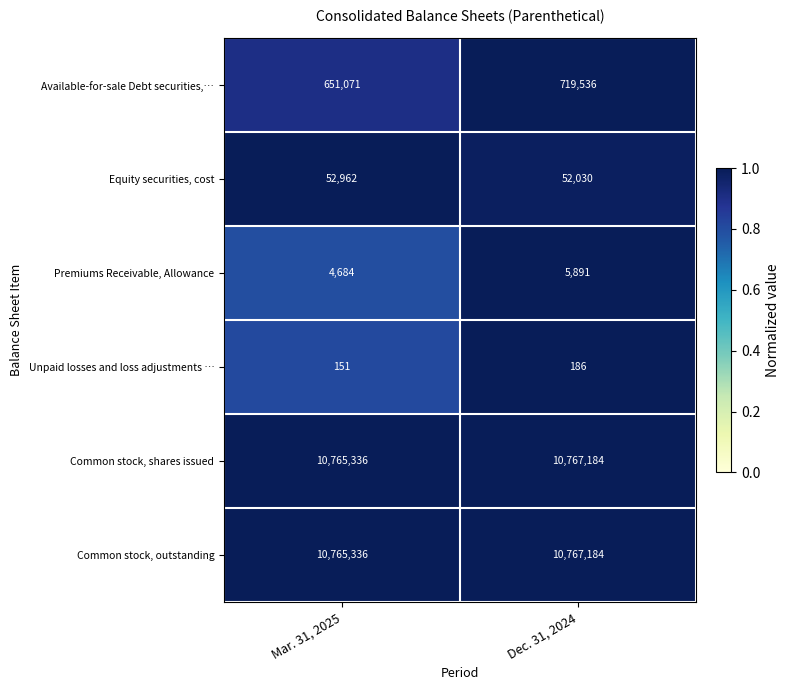

Is it true that Common stock, outstanding equals 6741849 at Mar. 31, 2025?

False